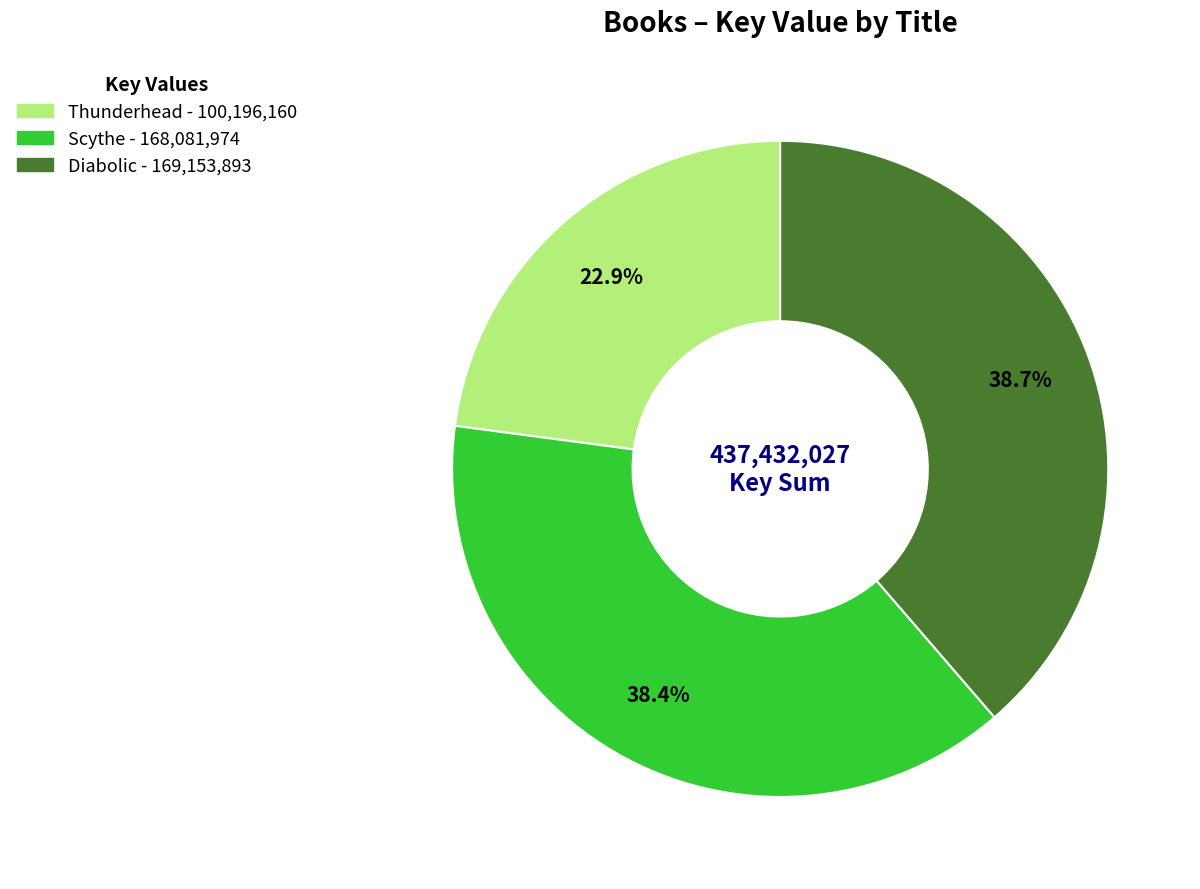

How many segments does this pie chart have?

3